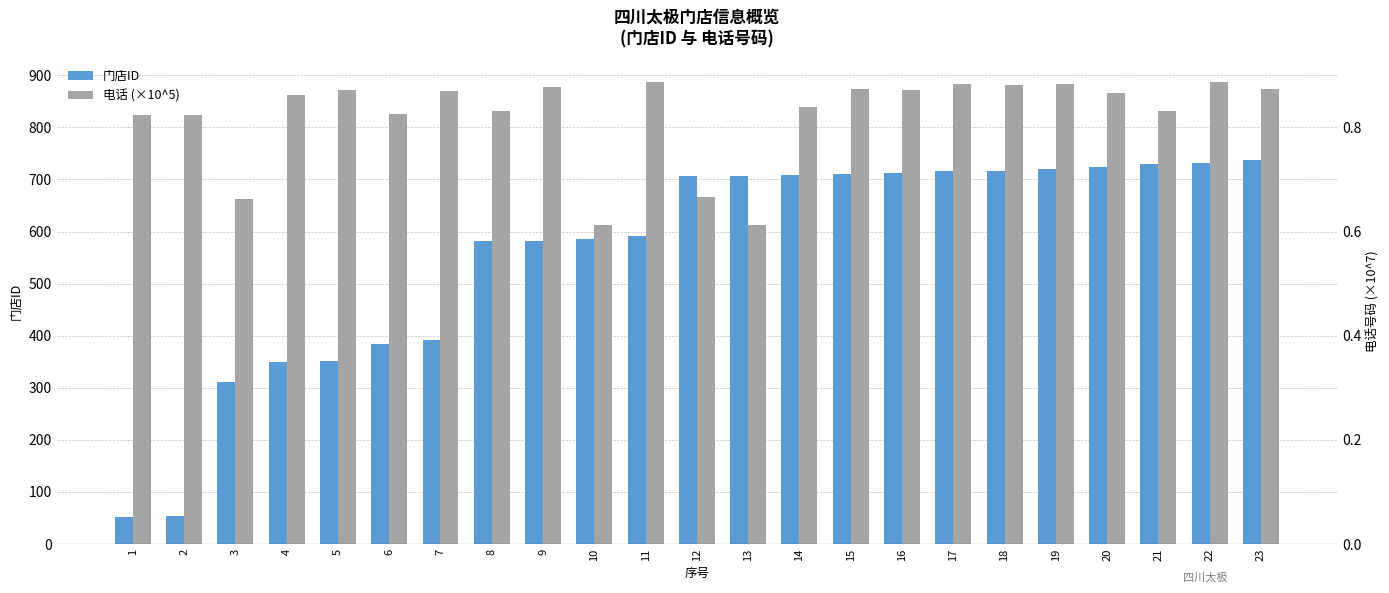

Which series has the widest spread of values?

门店ID